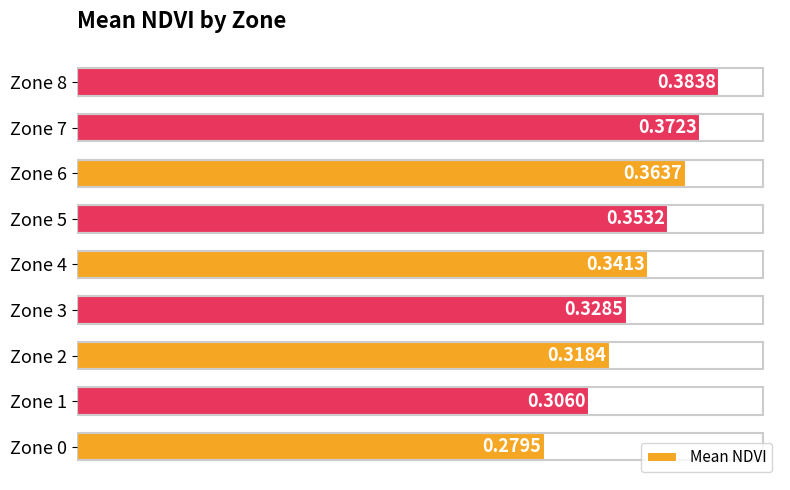

What is the sum of all values?

3.0